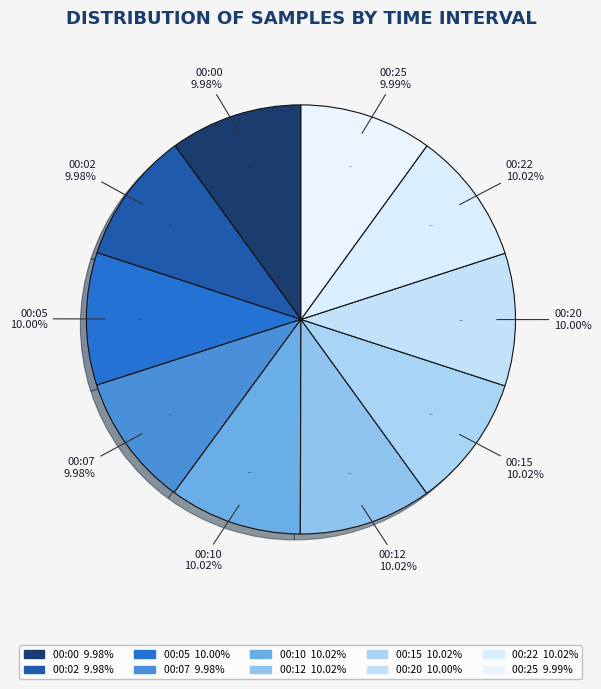

The 00:12 slice represents 4% of the pie. True or false?

False